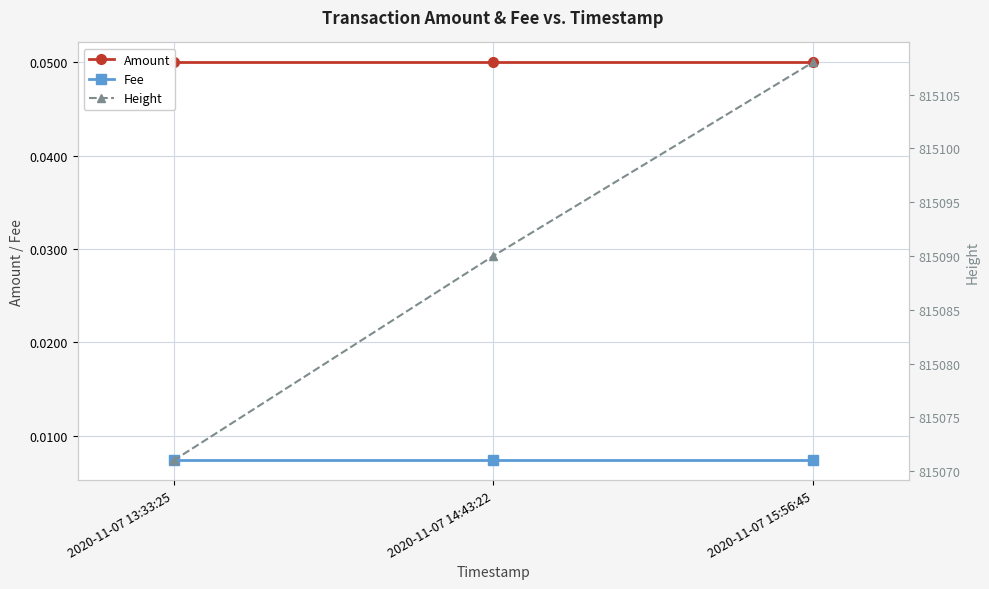

Where is Fee nearest to the value 0?

2020-11-07 13:33:25